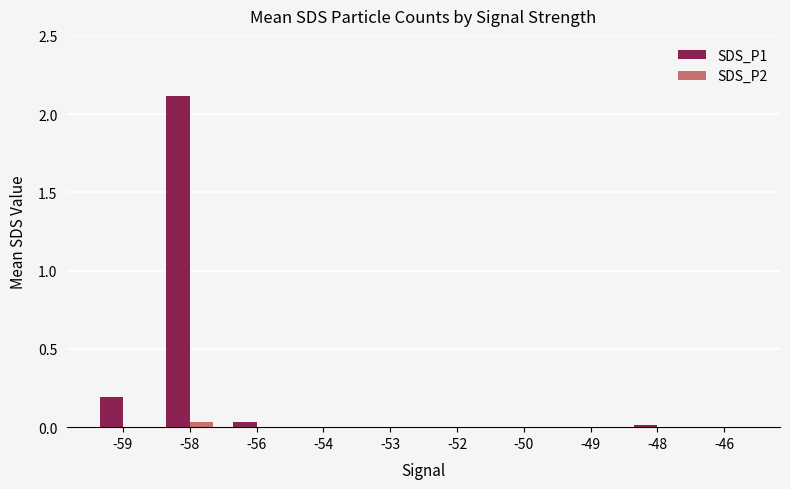

Which label corresponds to the largest value in the chart?

-58